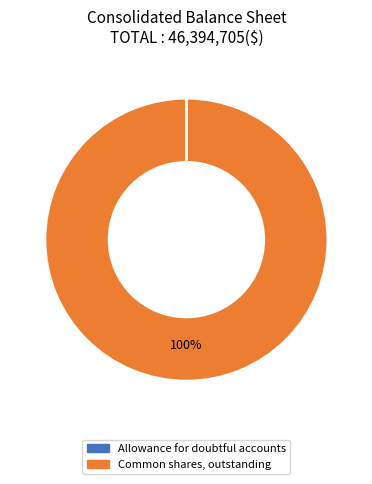

Which slice is the largest?

Common shares, outstanding